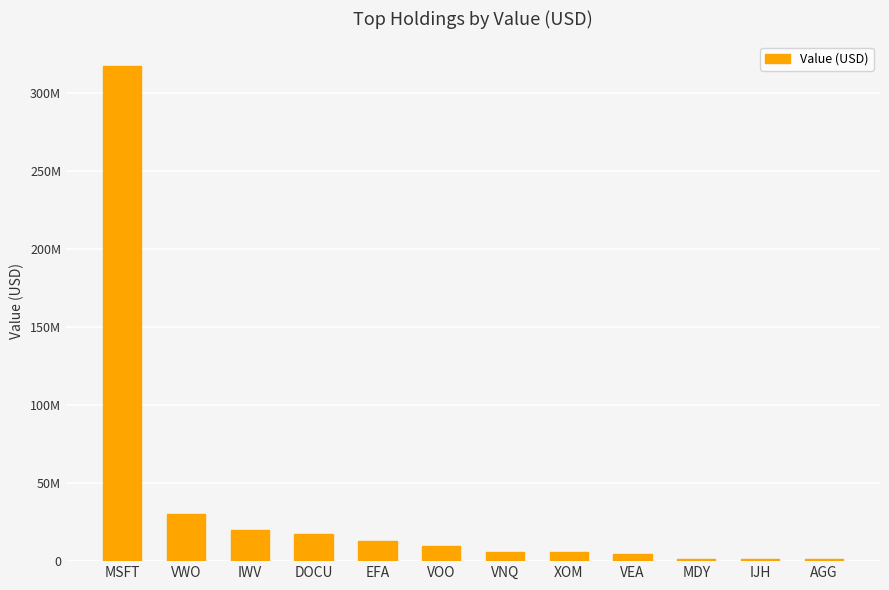

What is the smallest value displayed?

1316000